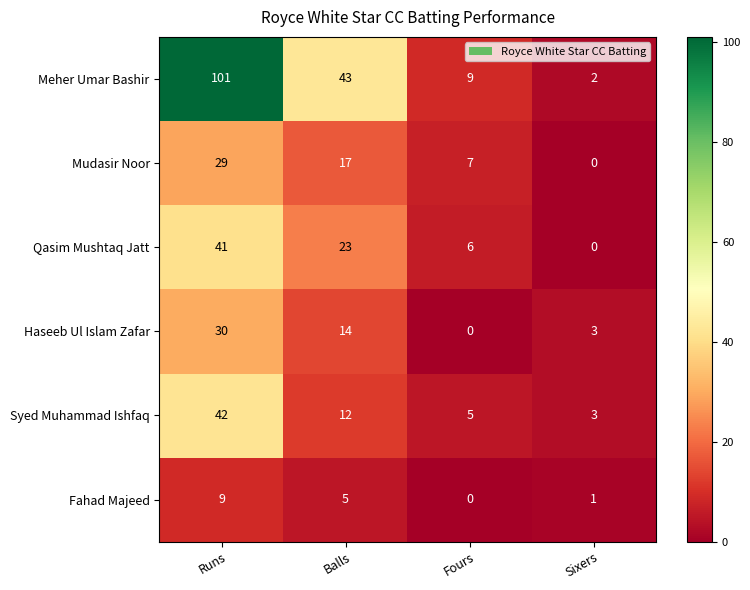

Is the value of Haseeb Ul Islam Zafar at Fours greater than the value of Qasim Mushtaq Jatt at Runs?

No